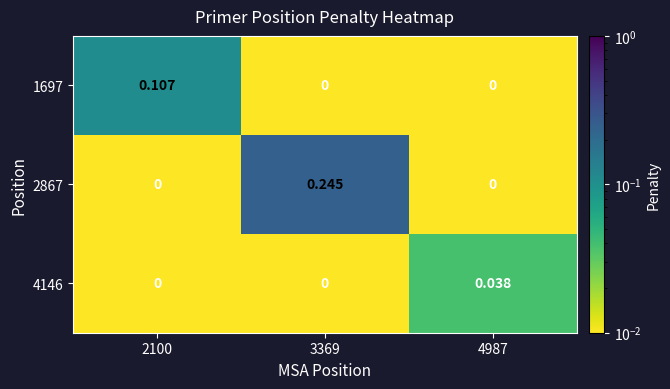

List the series in order of their overall mean, lowest first.

4146, 1697, 2867